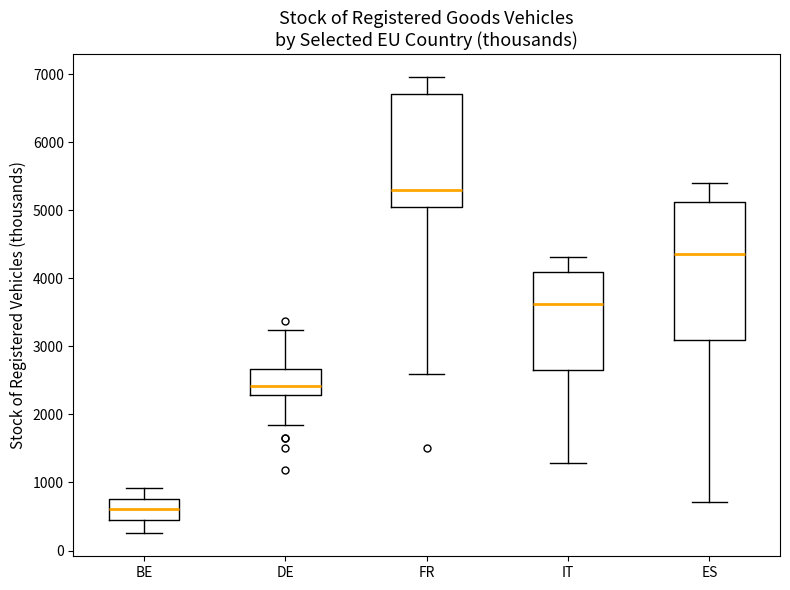

Which box has the highest median line?

FR